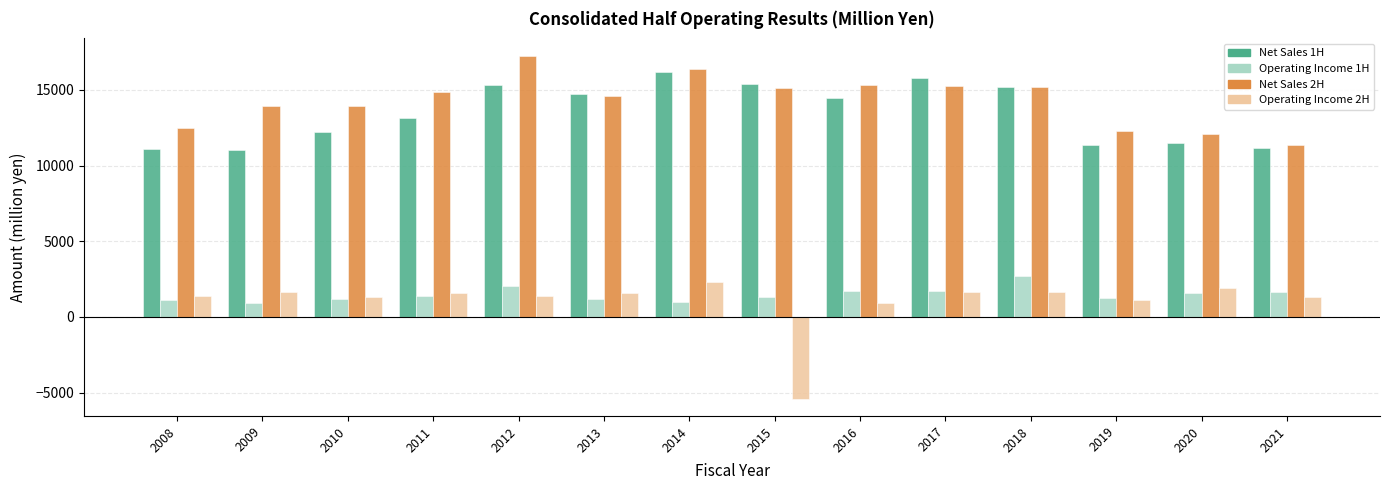

Which label corresponds to the smallest value in the chart?

2015